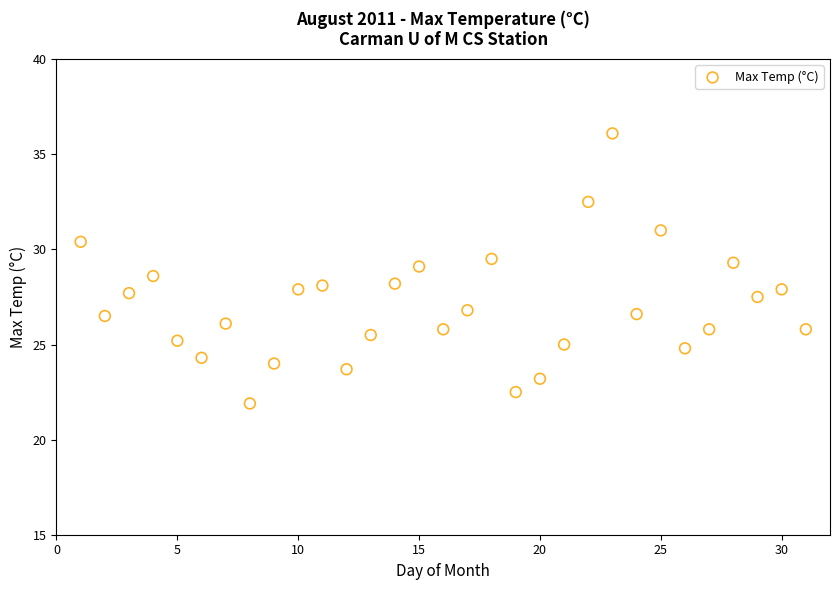

What is the range of X values (max minus min)?

30.0